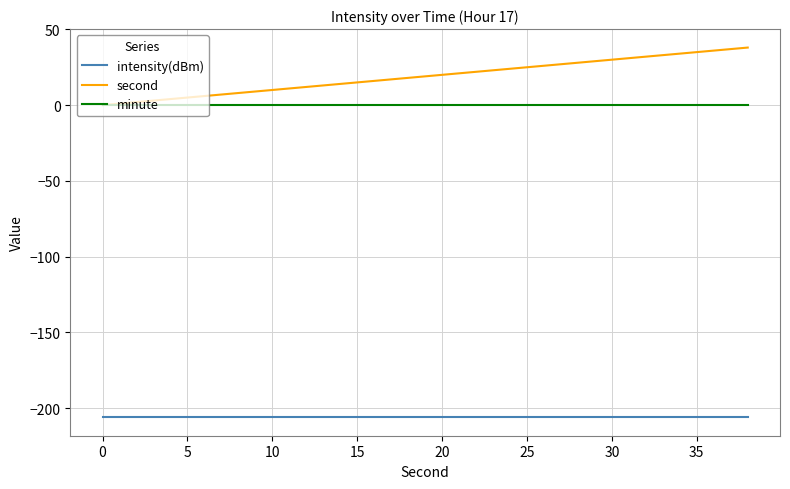

Is this an area chart (filled region under the line)?

No